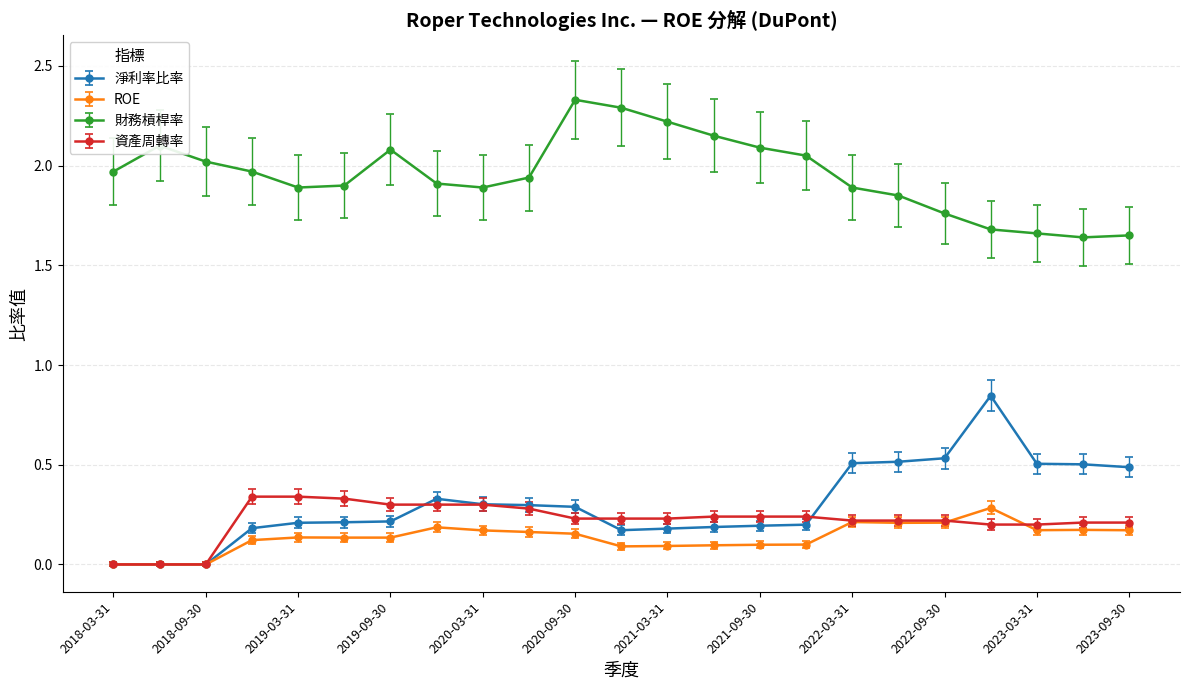

Rank the series by their maximum value, from highest to lowest.

財務槓桿率, 淨利率比率, 資產周轉率, ROE